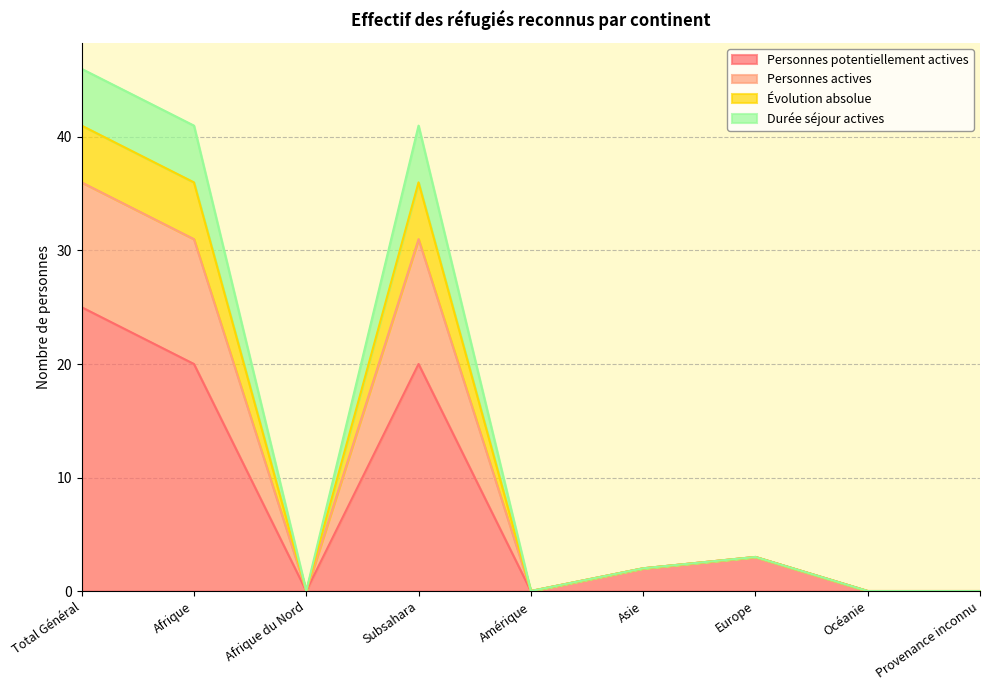

How many values in the Personnes actives series are below 2?

4